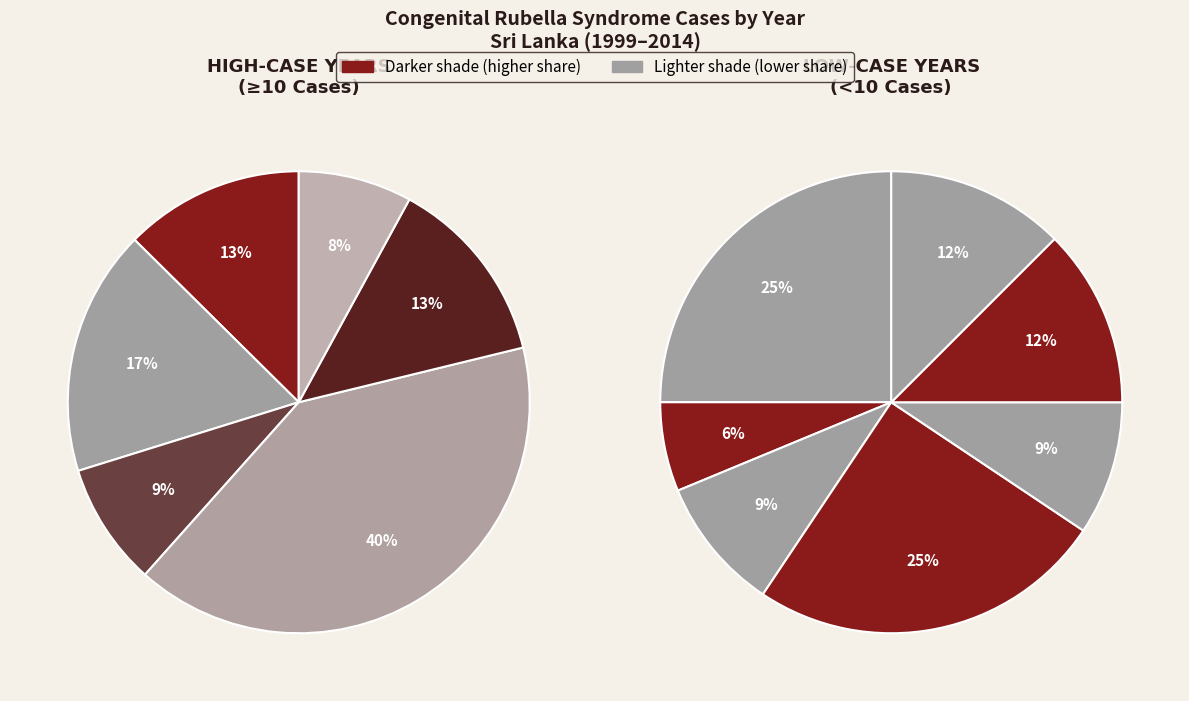

Between 2011 and 2014, which is larger?

2014